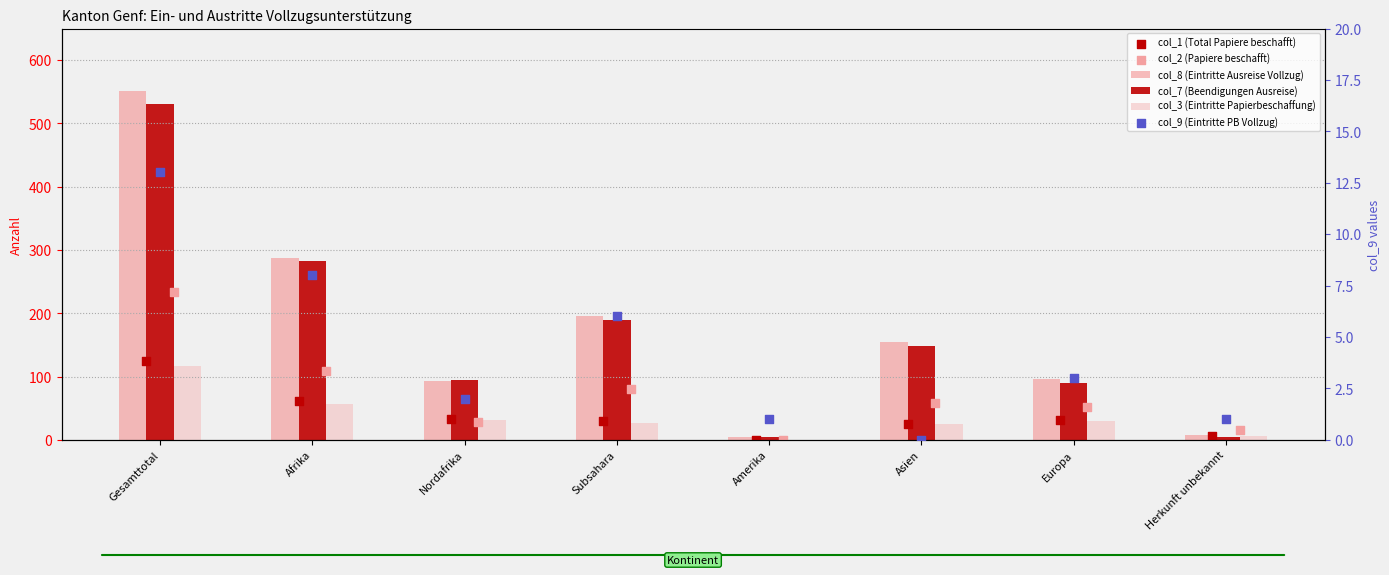

Which series has the largest Y range (max minus min)?

col_8 (Eintritte Ausreise Vollzug)